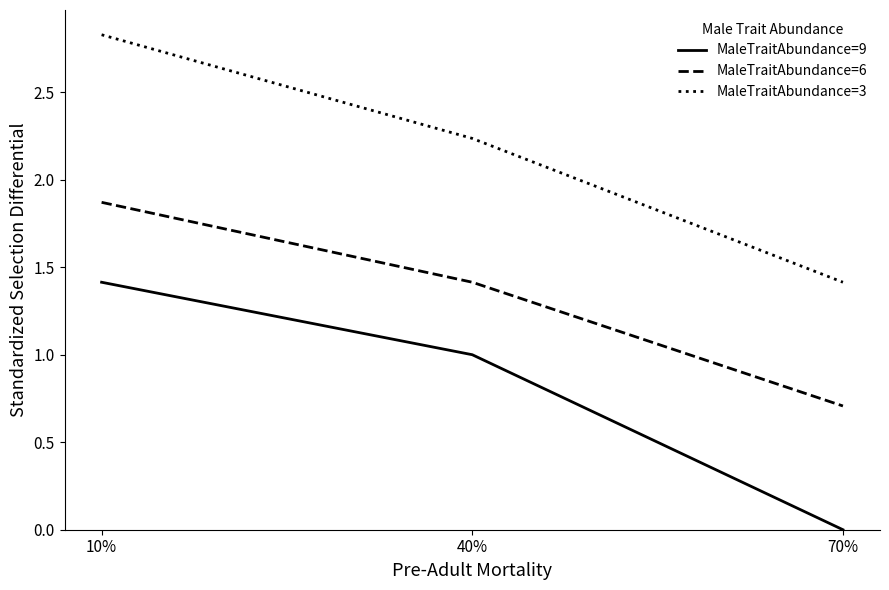

What is the sum of all MaleTraitAbundance=3 values?

6.5